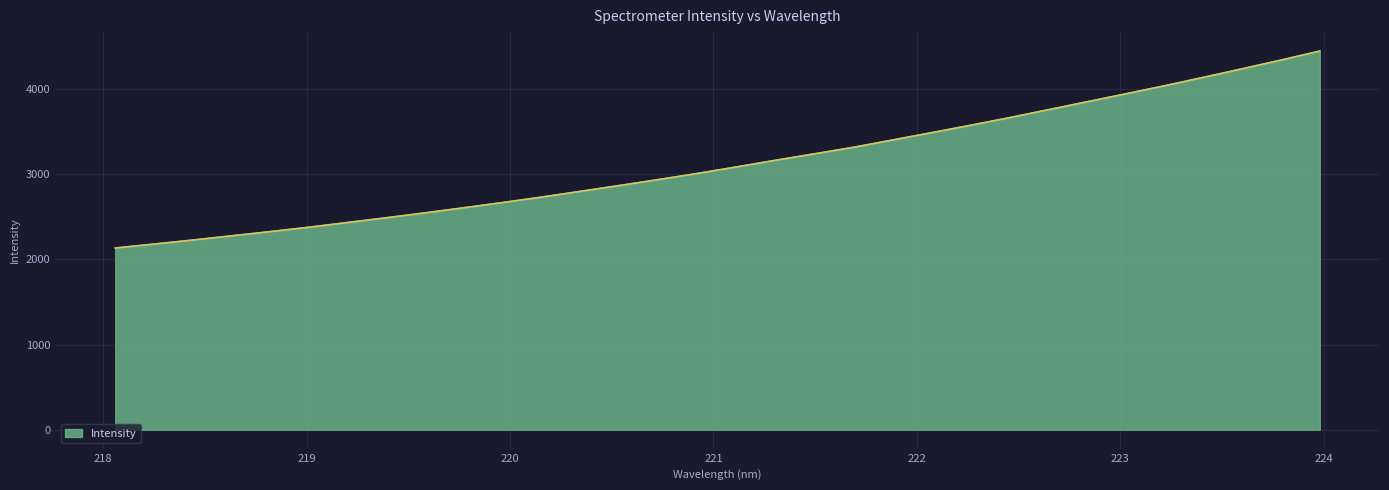

Reading left to right, what are all the values shown in this chart?

2135.0	2181.6	2228.8	2278.8	2328.6	2380.2	2436.4	2492.0	2550.1	2610.0	2671.8	2735.4	2803.5	2871.7	2941.2	3013.0	3089.2	3167.2	3242.5	3319.1	3404.3	3490.0	3576.7	3665.9	3759.0	3852.8	3946.2	4041.1	4139.7	4240.7	4342.8	4449.0